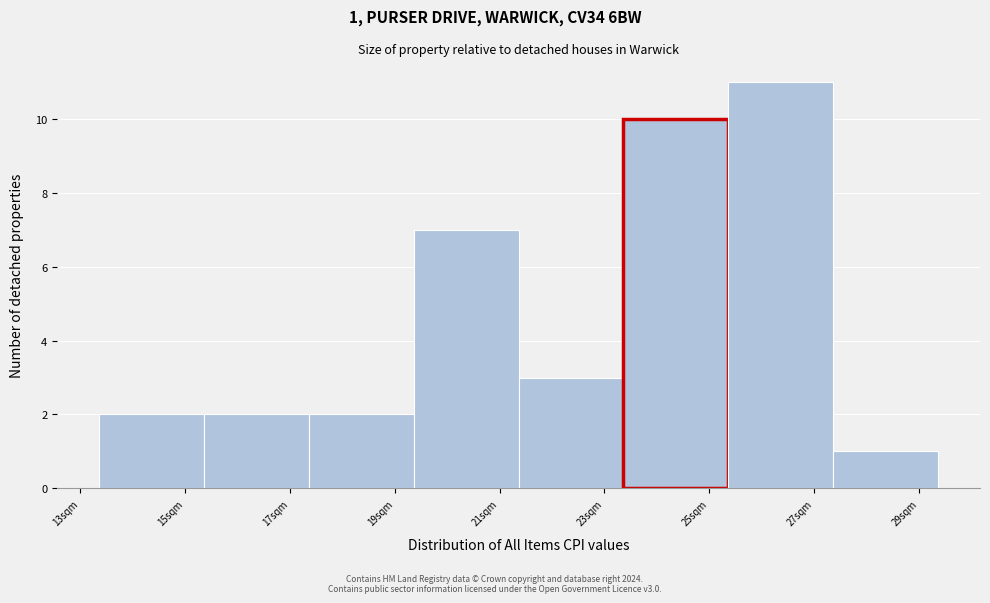

Which range on the x-axis has the tallest bar?

25.4 to 27.4